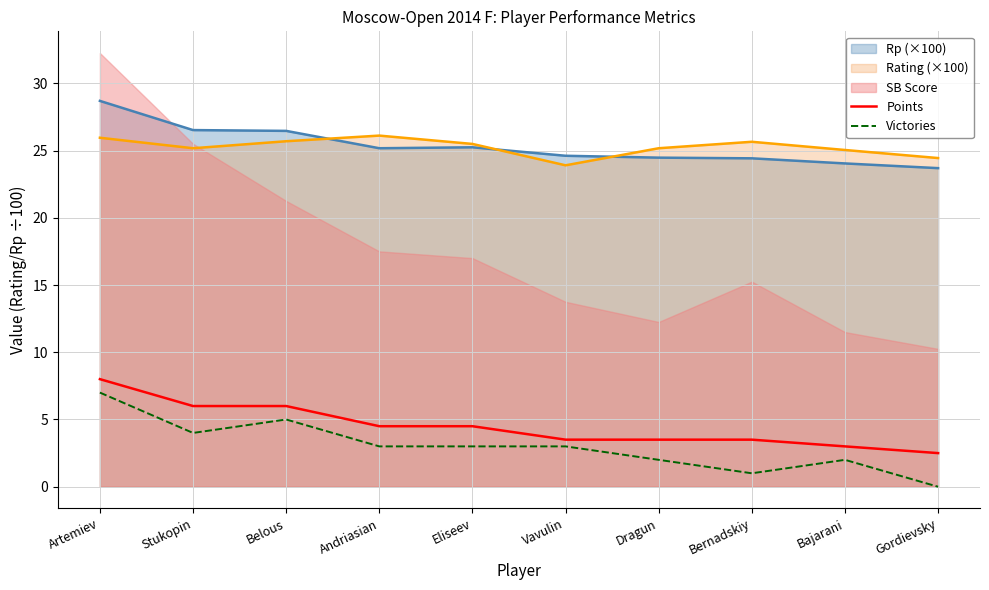

True or false: Victories and Points cross at least once.

False